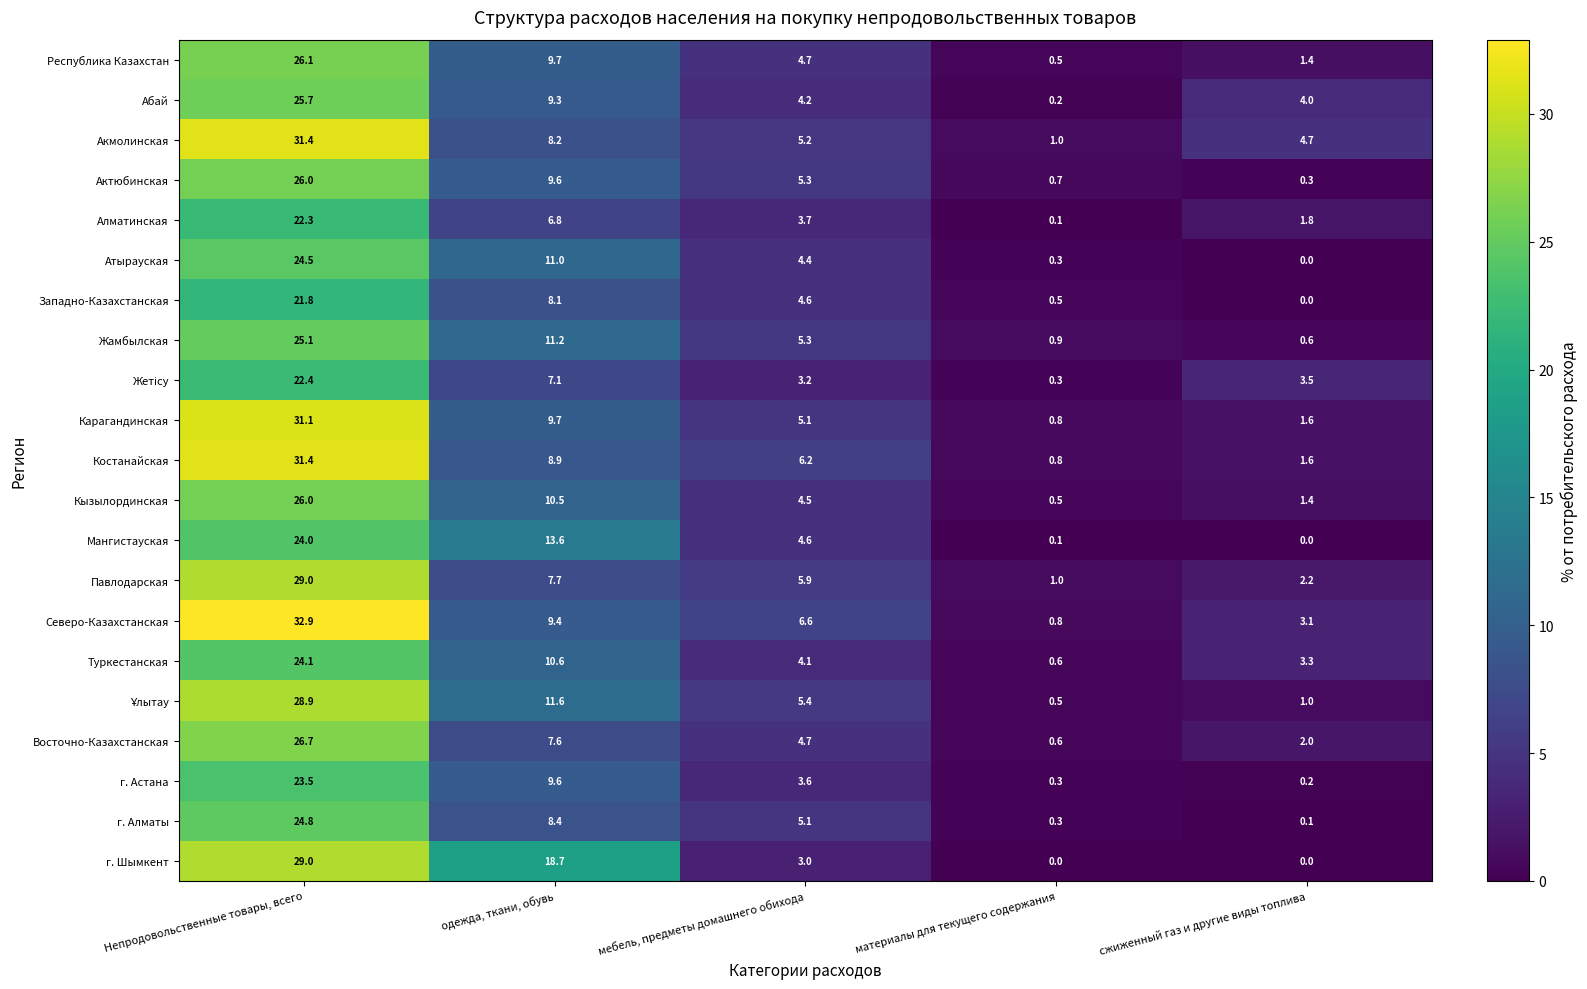

The г. Шымкент series shows 18.7 at одежда, ткани, обувь. True or false?

True